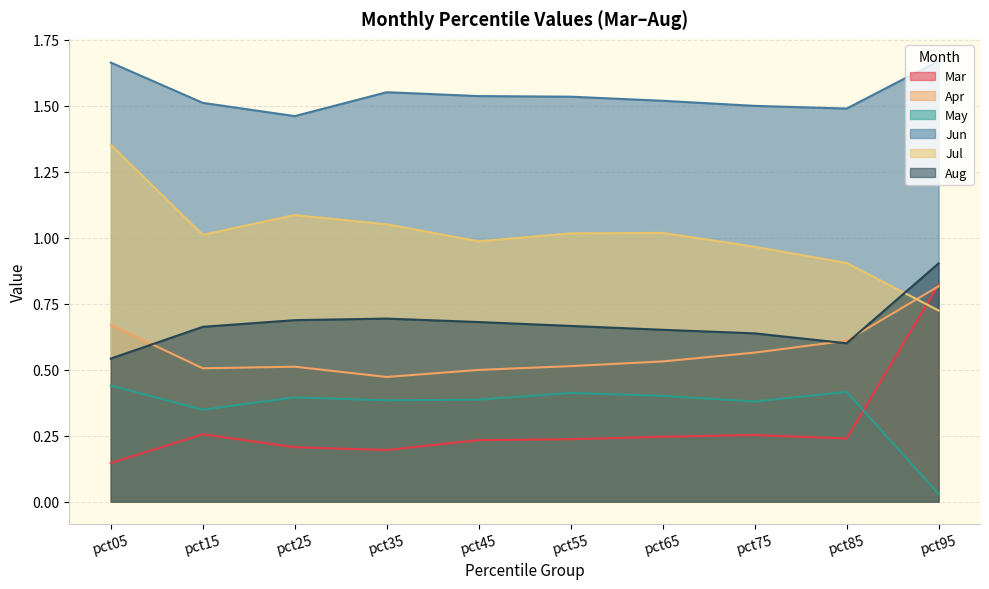

What is the sum of all Apr values?

5.7